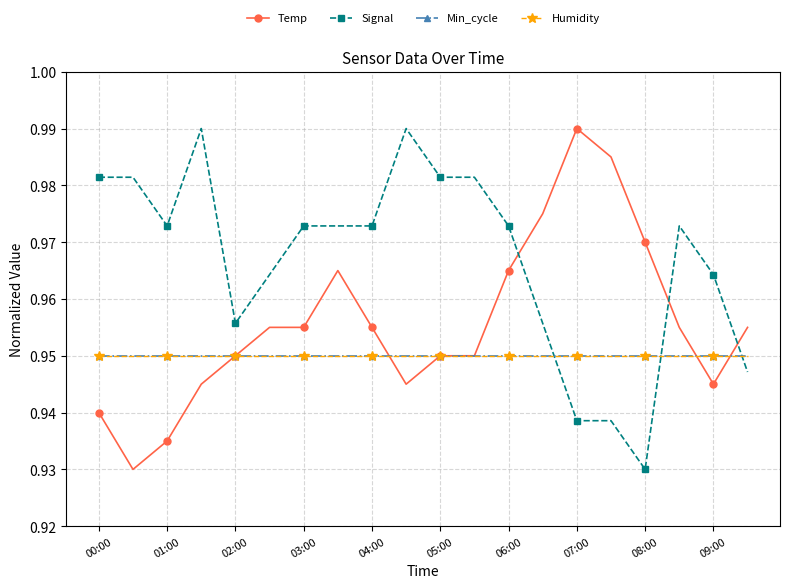

Count the number of data series in this chart.

4